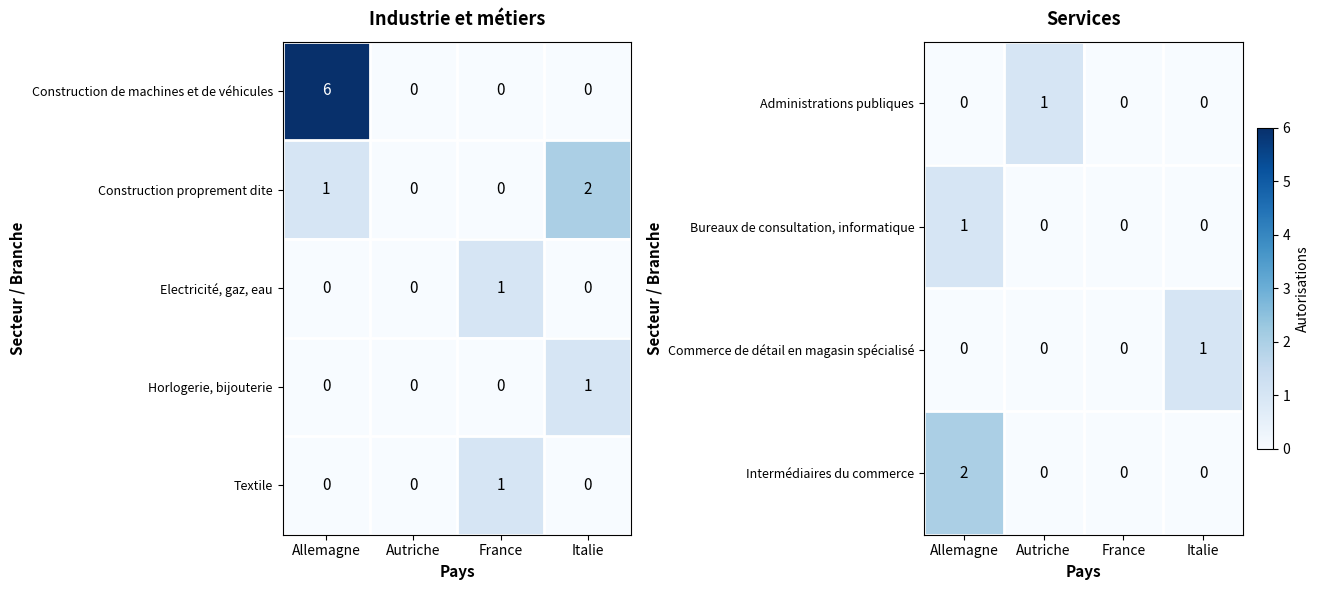

What is the highest value of the Construction de machines et de véhicules series?

6